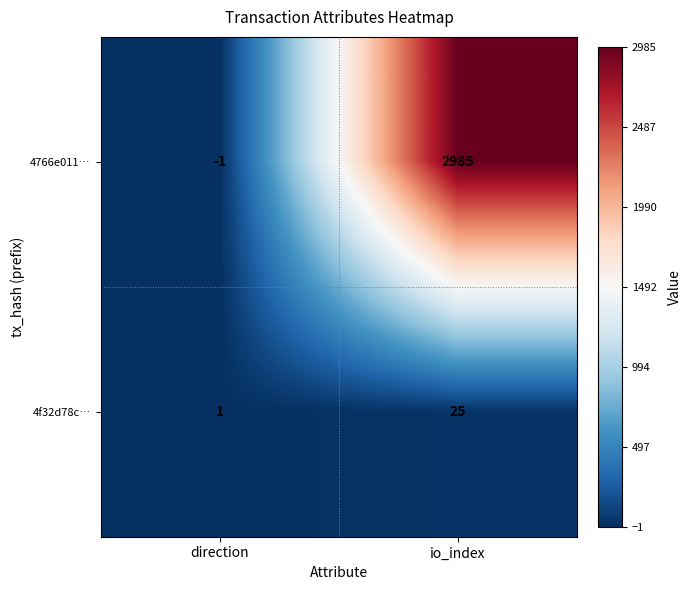

Between direction and io_index, which series saw the biggest shift?

4766e011…